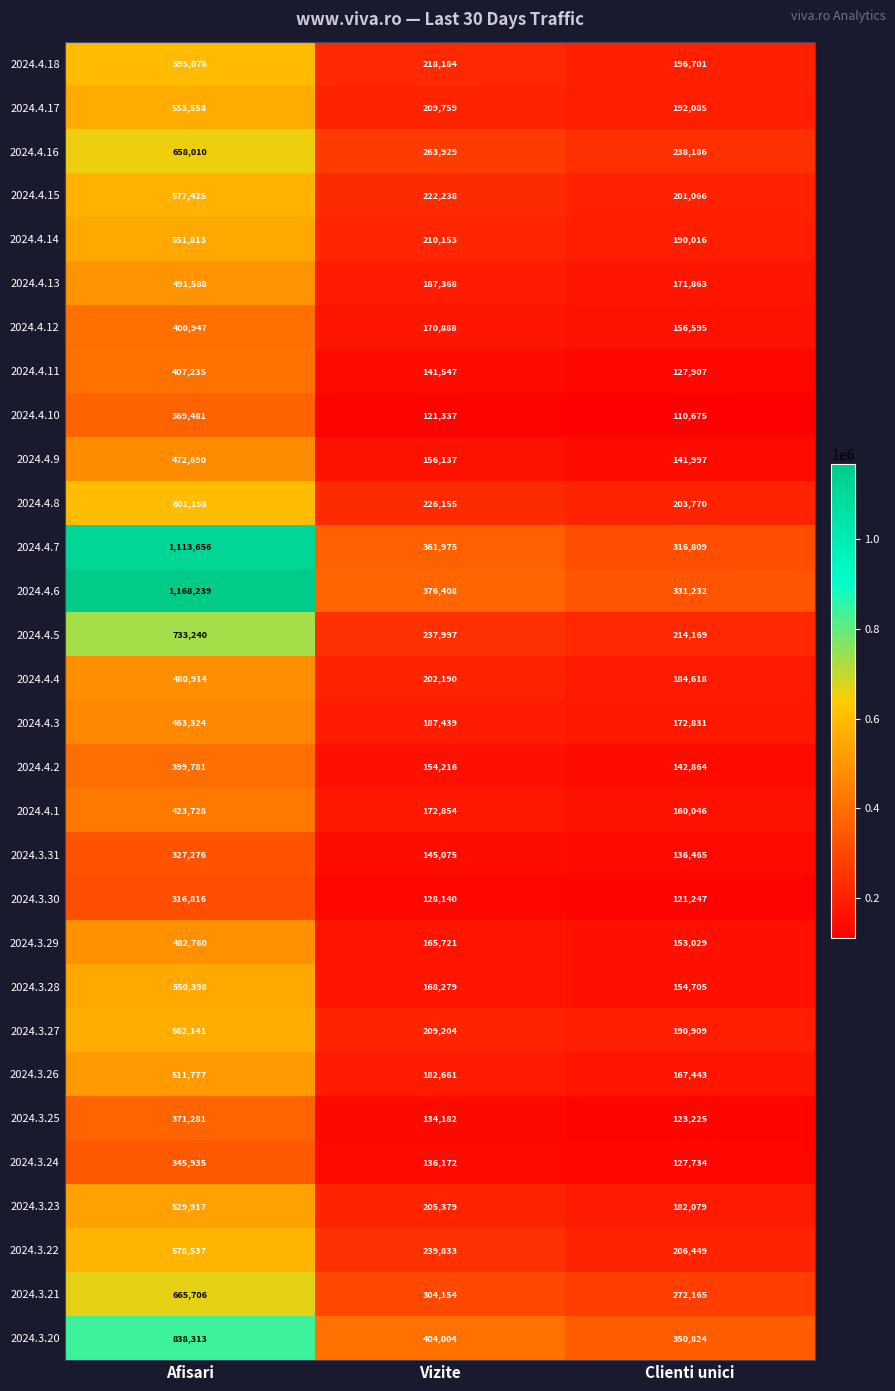

What is the maximum value shown in the chart?

1168239